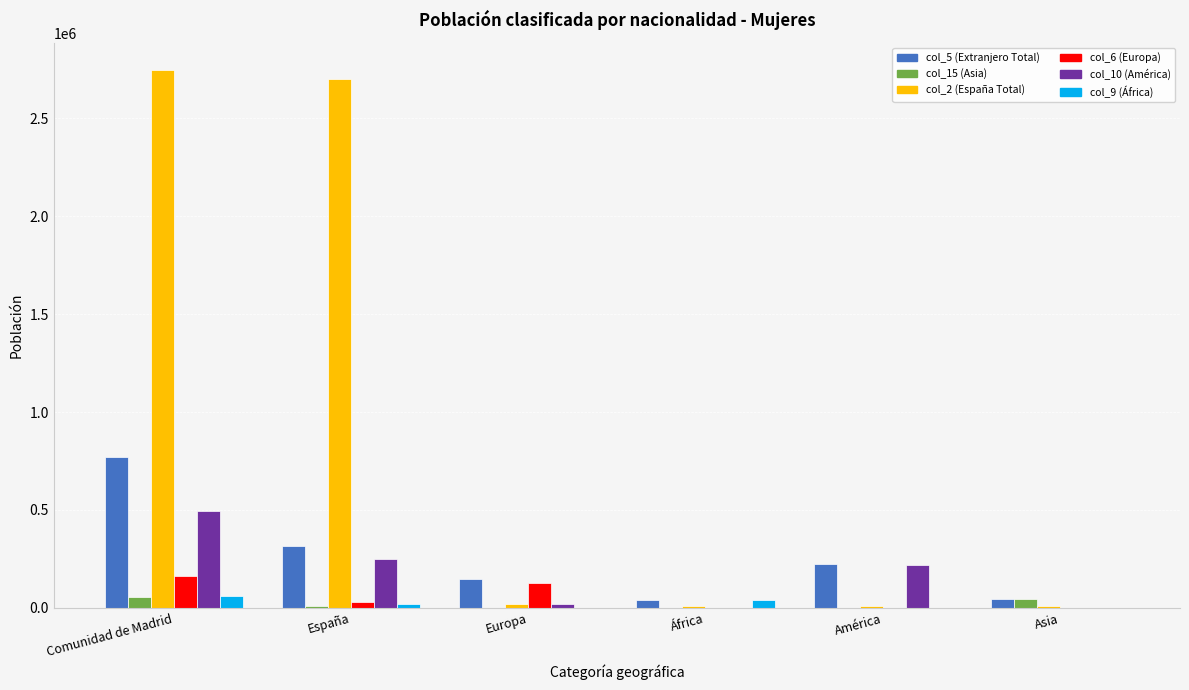

What is the difference between the col_6 (Europa) values at América and Asia?

135